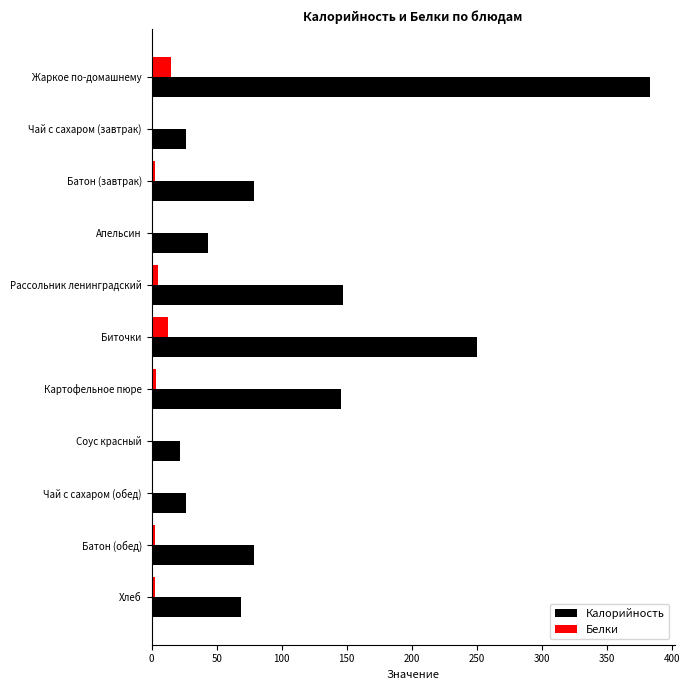

Which series has the widest spread of values?

Калорийность